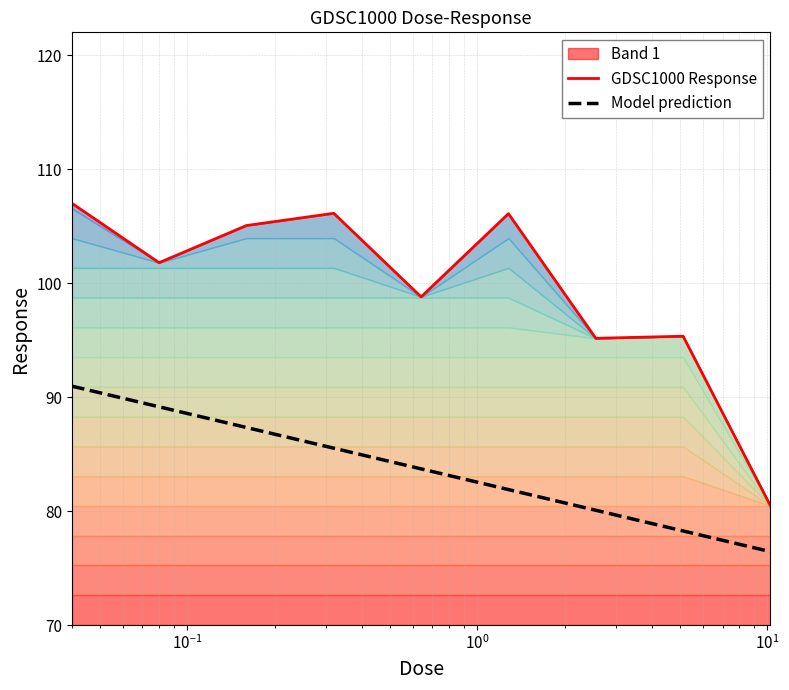

How many values in the Model prediction series exceed 83?

5